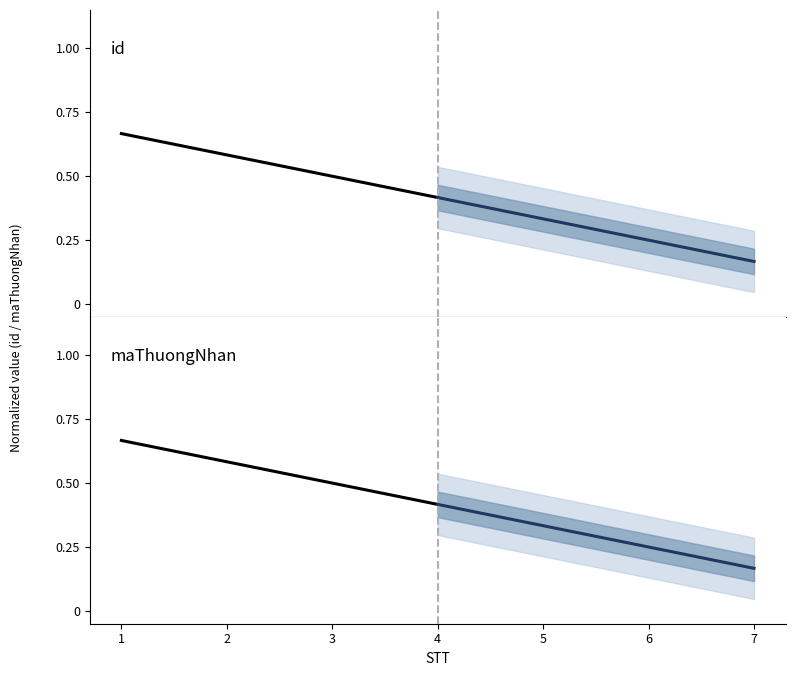

True or false: maThuongNhan has a value of 0.6 at 2.

True